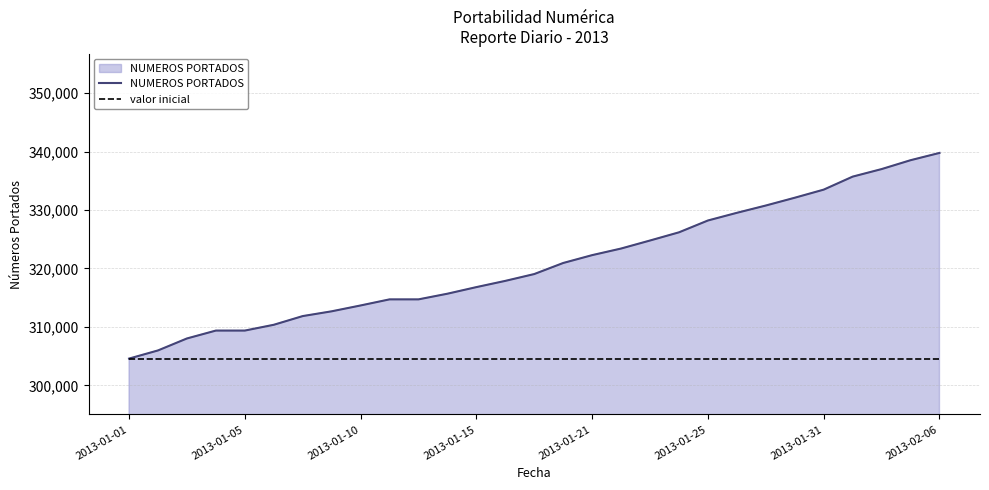

What is the smallest value displayed?

304573